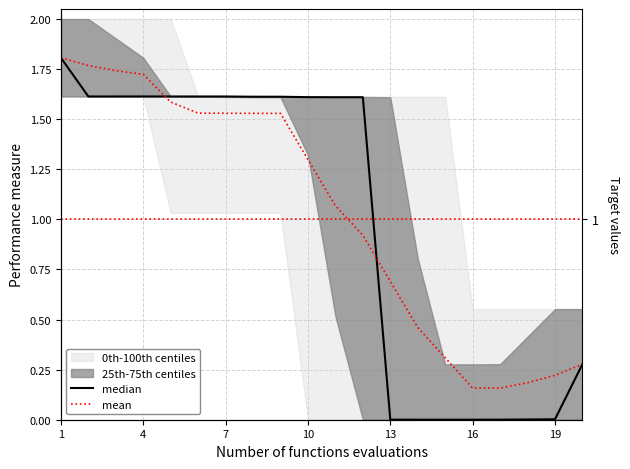

Which series changed the most between 7 and 10?

mean